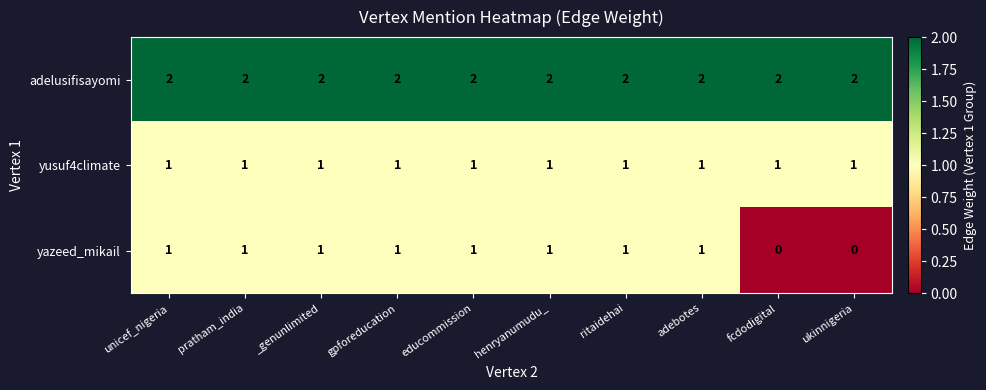

At how many categories does at least one series exceed 1?

10